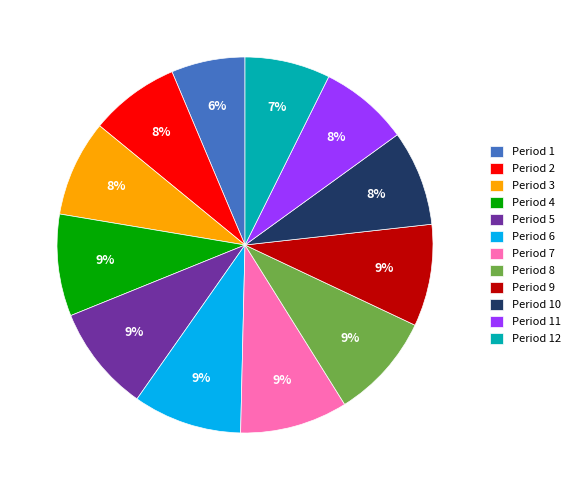

True or false: Period 10 accounts for 8% of the total.

True